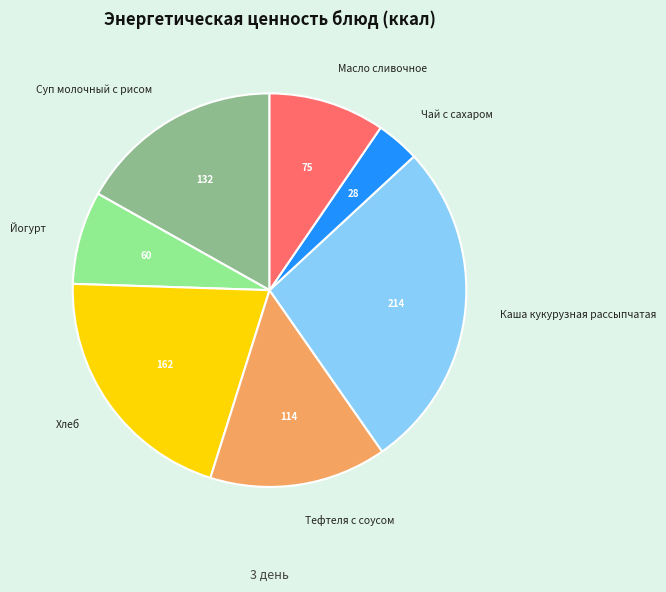

Is the sum of Каша кукурузная рассыпчатая and Тефтеля с соусом greater than half?

No